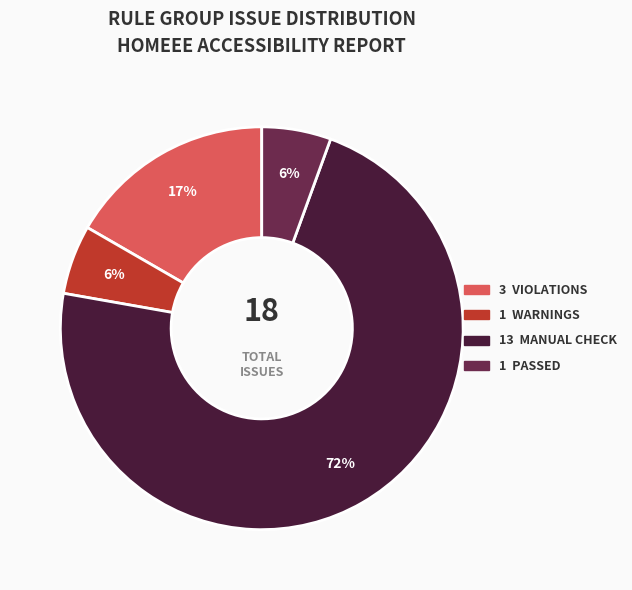

Does any single category account for the majority?

Yes